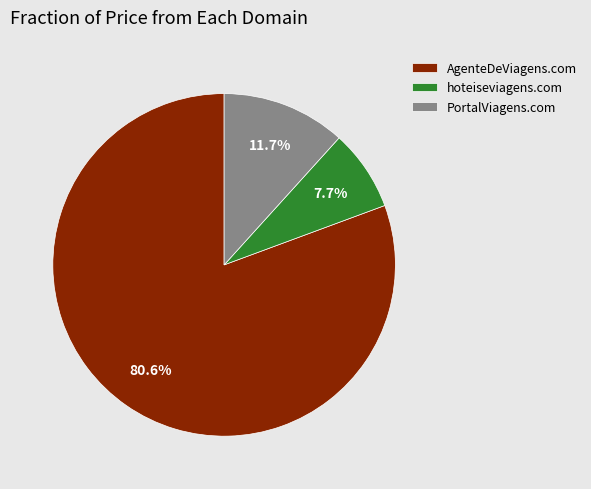

Which has a higher value, AgenteDeViagens.com or PortalViagens.com?

AgenteDeViagens.com